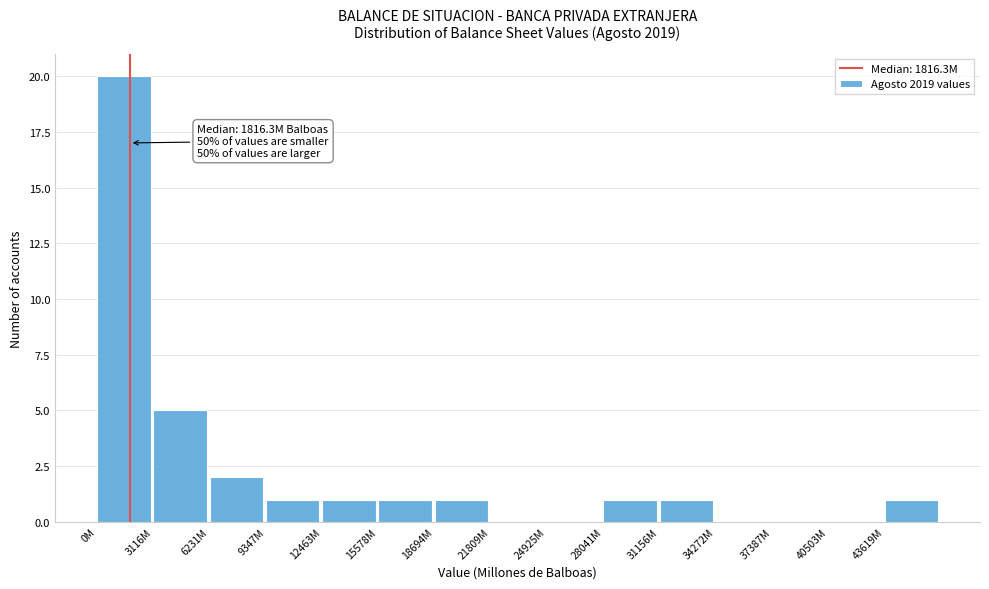

Reading right to left, extract all data points from this chart.

43619M=1	40503M=0	37387M=0	34272M=0	31156M=1	28041M=1	24925M=0	21809M=0	18694M=1	15578M=1	12463M=1	9347M=1	6231M=2	3116M=5	0M=20